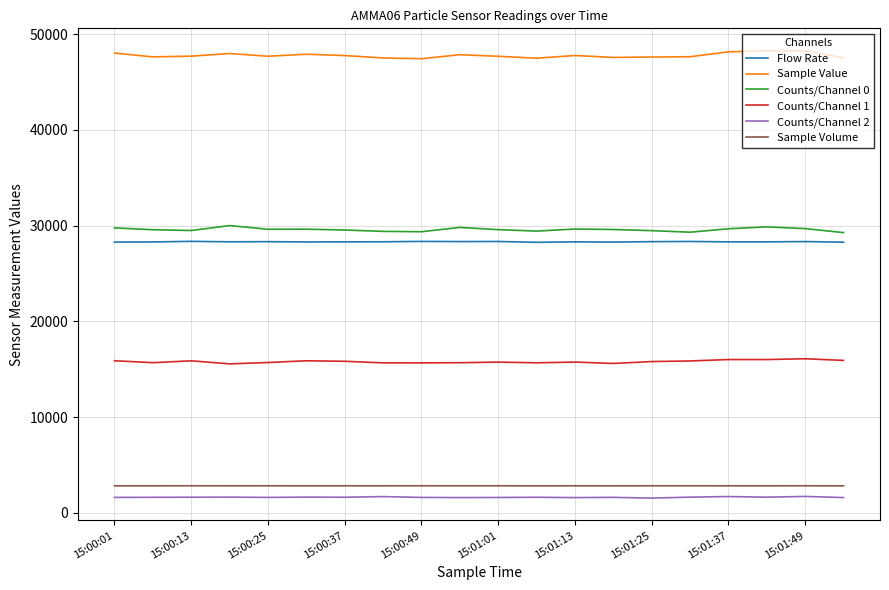

Which series has the largest total across all categories?

Sample Value